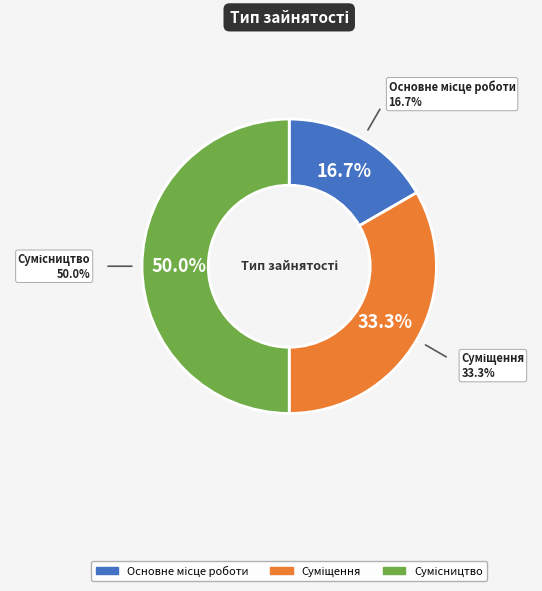

To the nearest percent, what is the average slice percentage?

33%